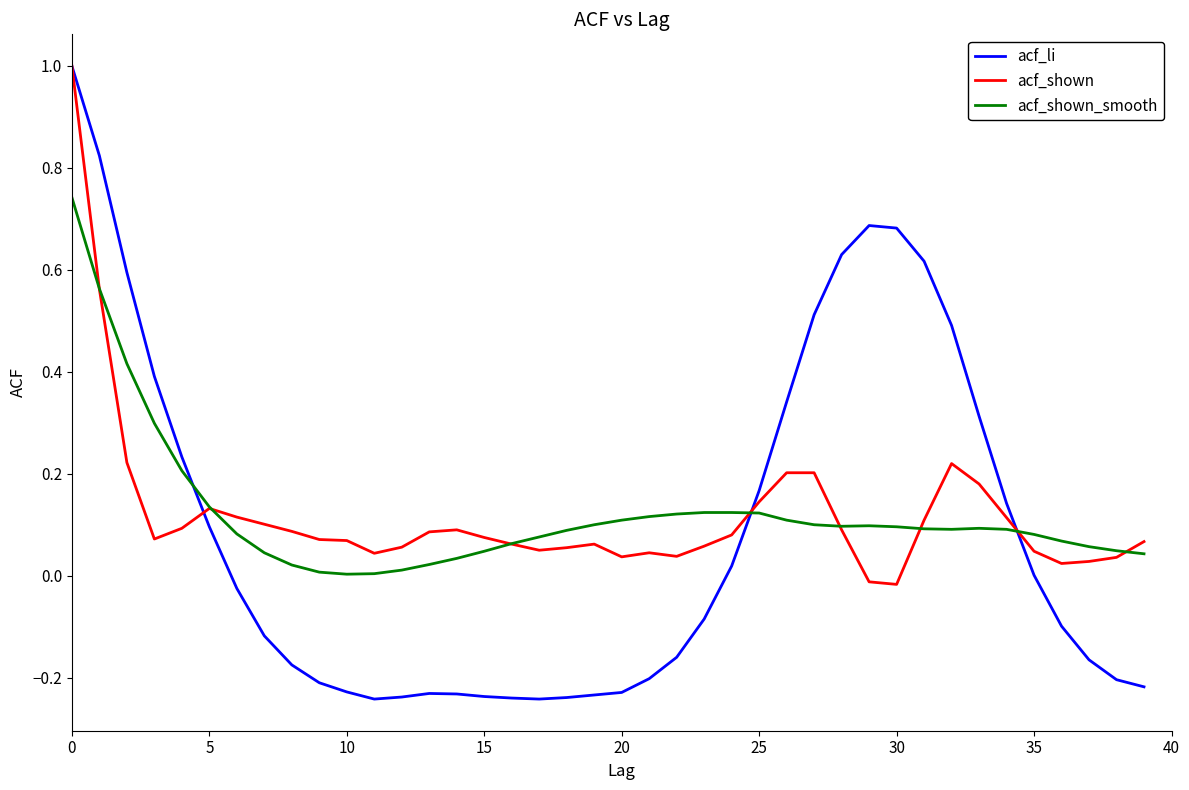

How many positive values does the acf_shown series have?

38